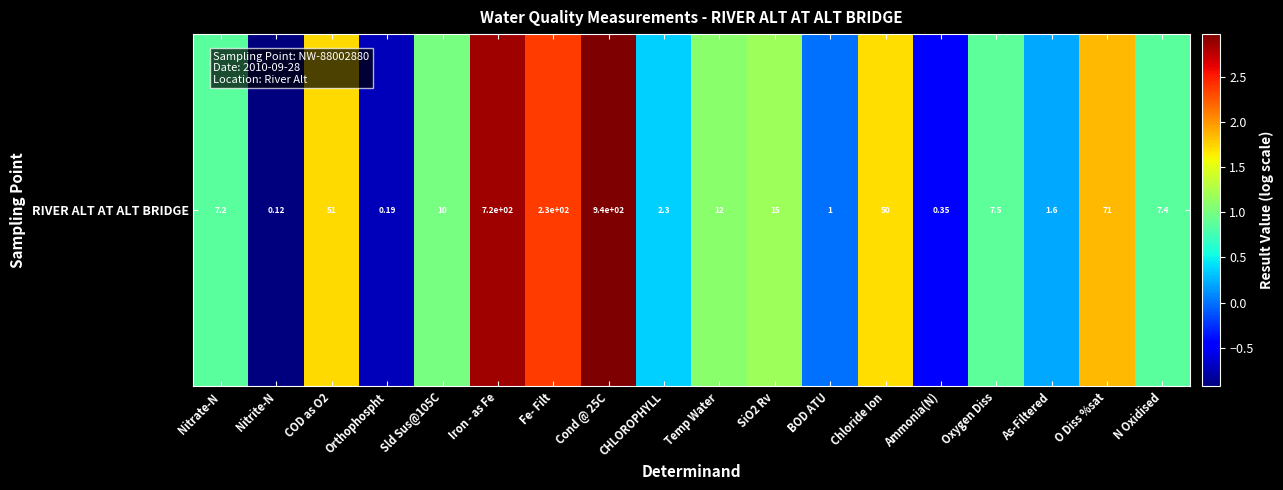

True or false: the data shows 3.0 at Cond @ 25C.

True